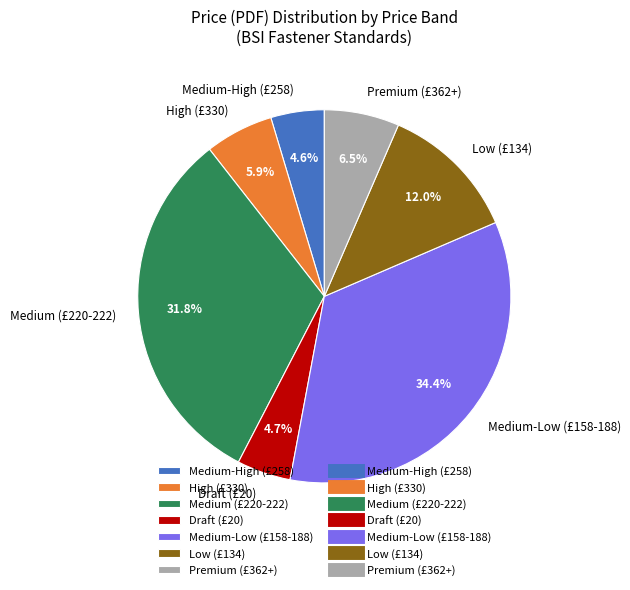

Is there a majority slice in this chart?

No